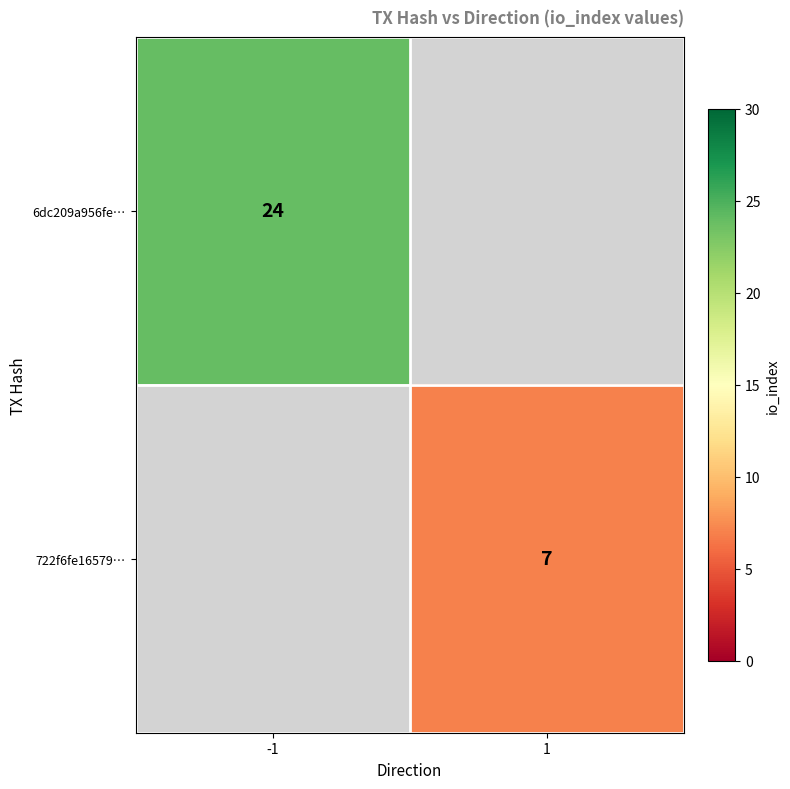

The value of 6dc209a956fe… at -1 is 16. True or false?

False